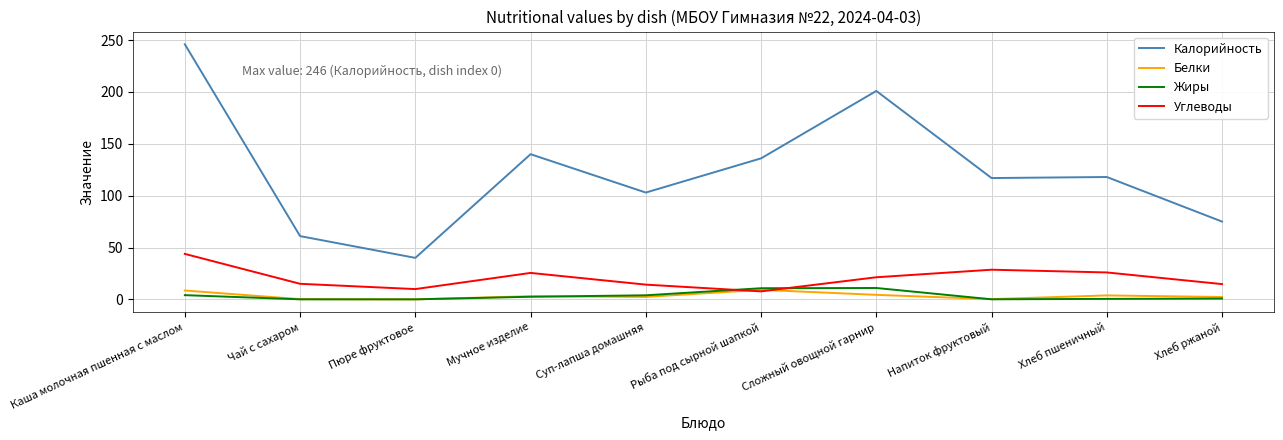

Between Пюре фруктовое and Напиток фруктовый, which series saw the biggest shift?

Калорийность